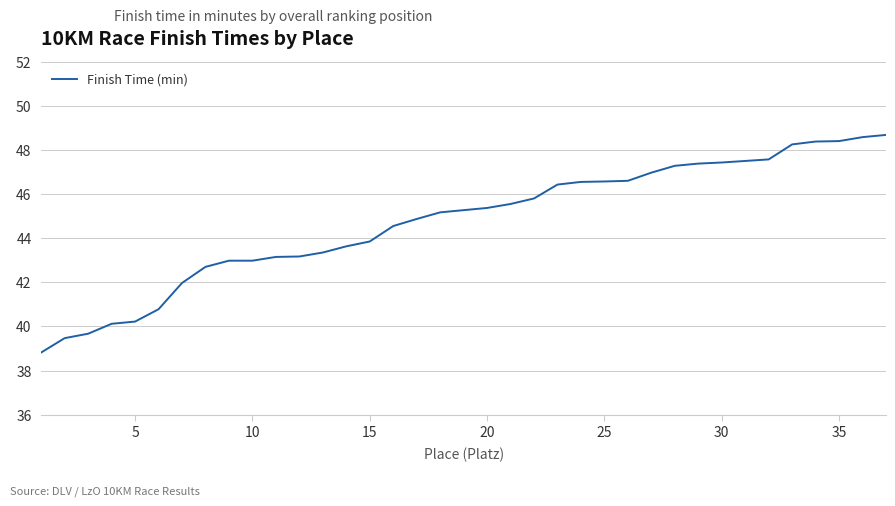

What is the difference between the maximum and minimum values?

9.9